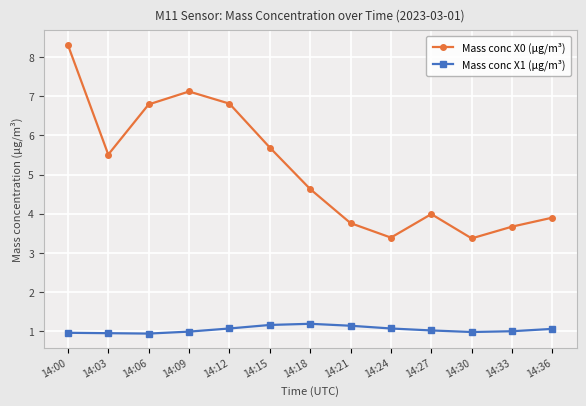

What is the maximum value shown in the chart?

8.3